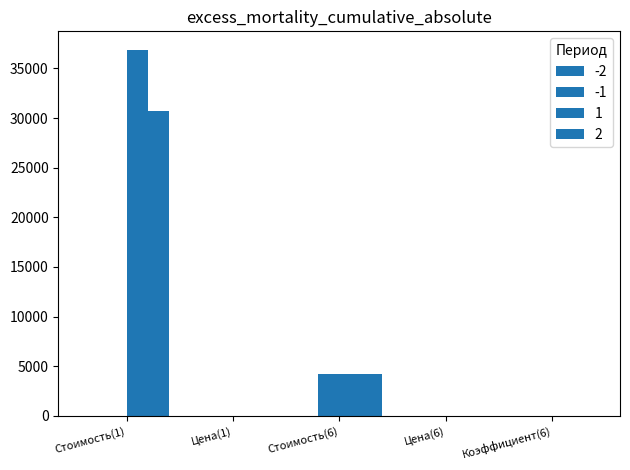

At which category is the sum across all series the highest?

Стоимость(1)